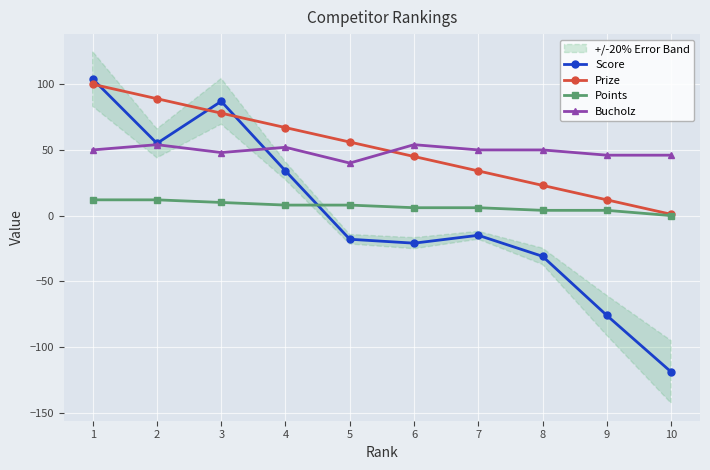

How many lines are shown in the chart?

4